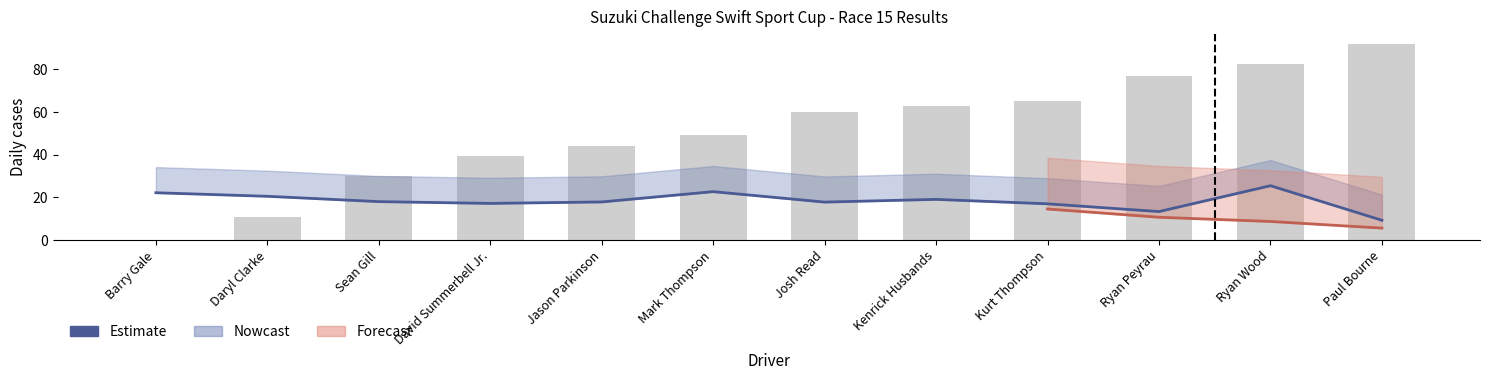

Rank the categories by value from lowest to highest.

Paul Bourne, Ryan Peyrau, Kurt Thompson, David Summerbell Jr., Josh Read, Jason Parkinson, Sean Gill, Kenrick Husbands, Daryl Clarke, Barry Gale, Mark Thompson, Ryan Wood